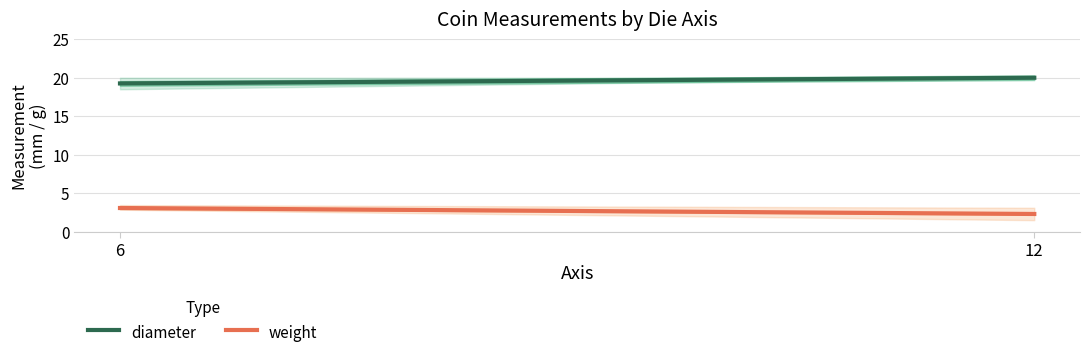

What is the total value across all series at 6?

22.3